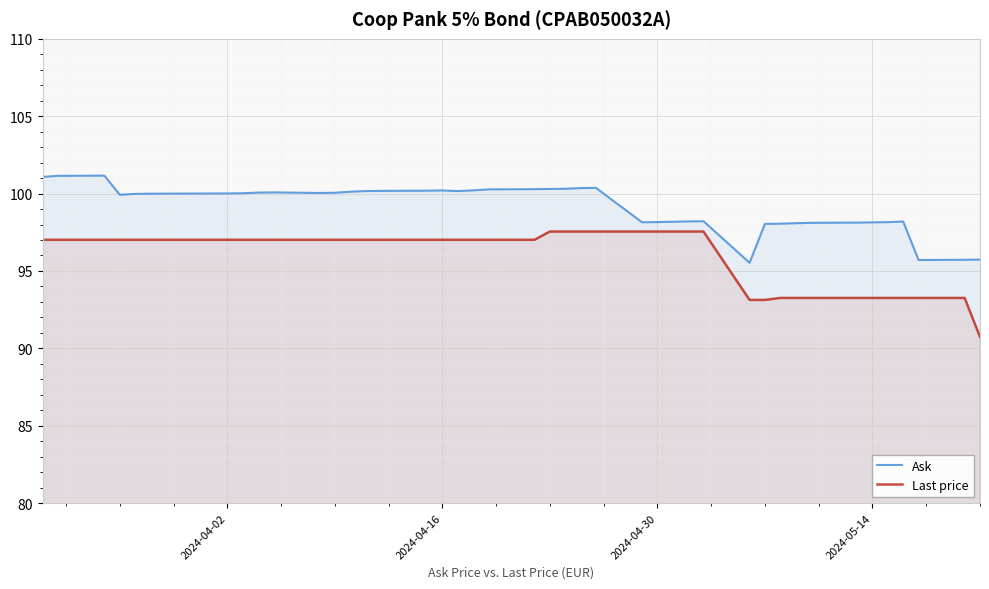

What is the difference between the maximum and minimum values in the Last price series?

6.8